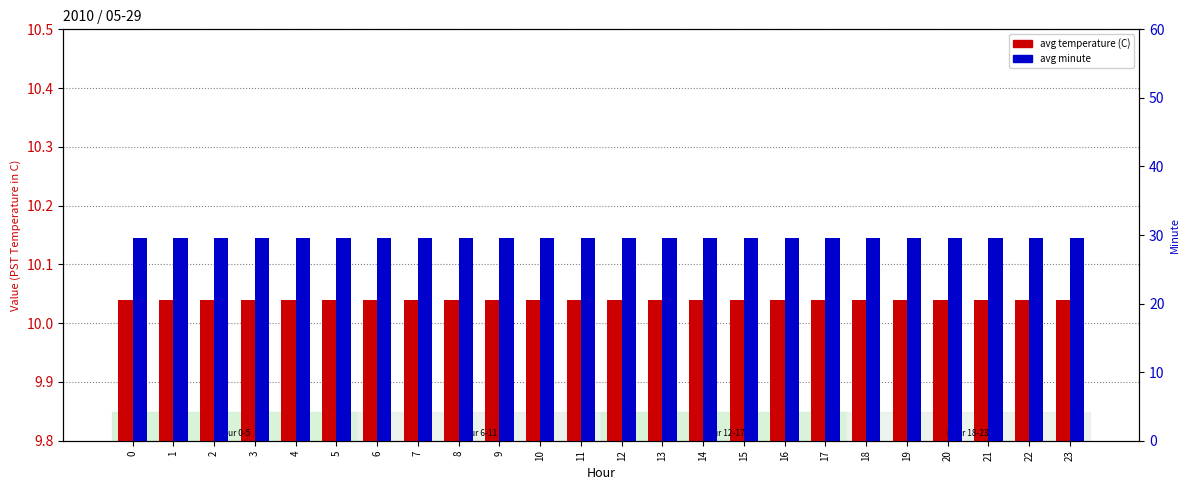

How many series are shown in this chart?

2